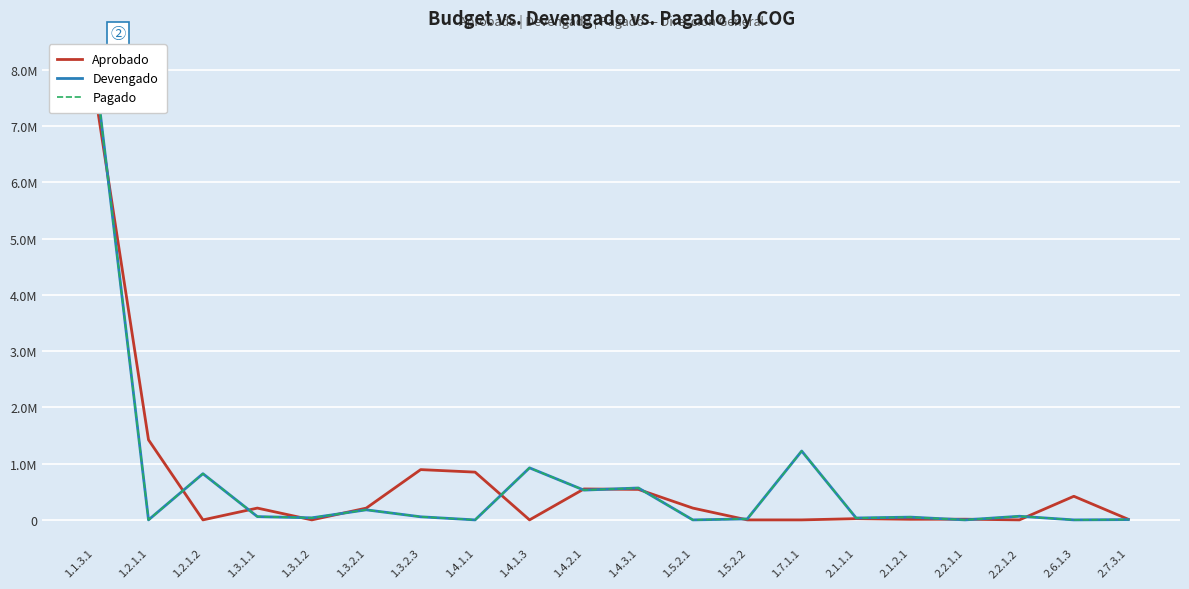

What position from the right is 1.2.1.1?

19